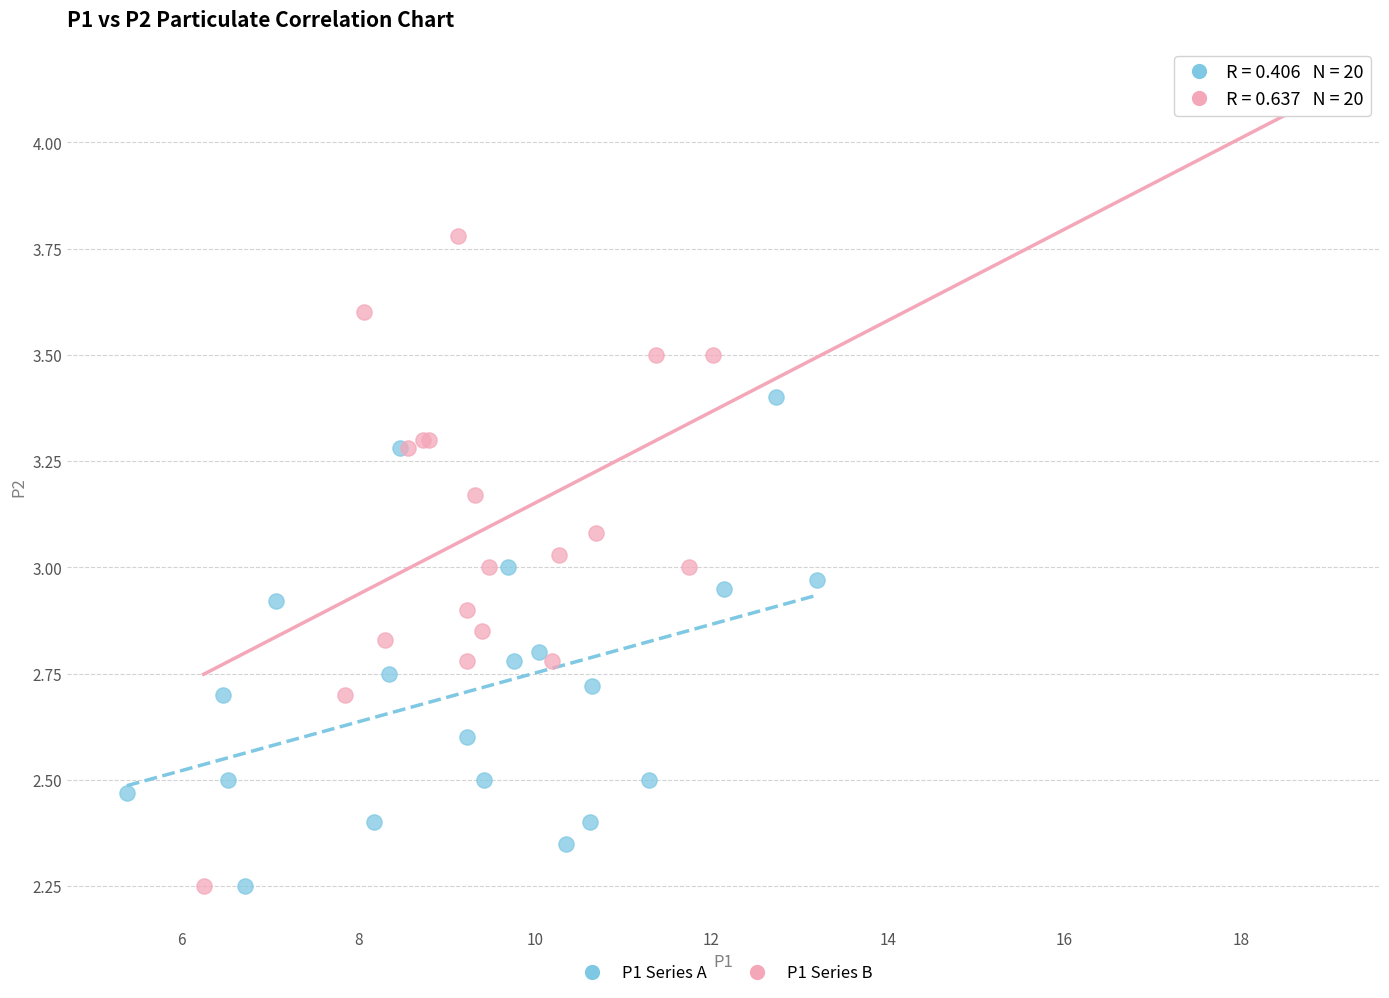

Which series reaches the maximum Y coordinate?

P1 Series B